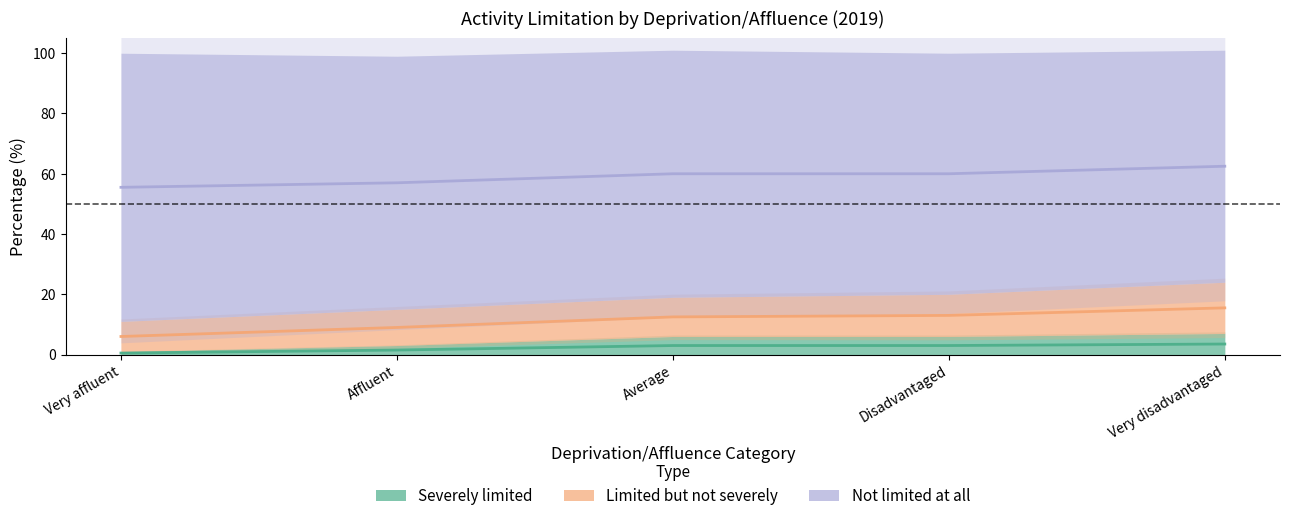

Is the value of Not limited at all at Affluent greater than the value of Severely limited at Average?

Yes